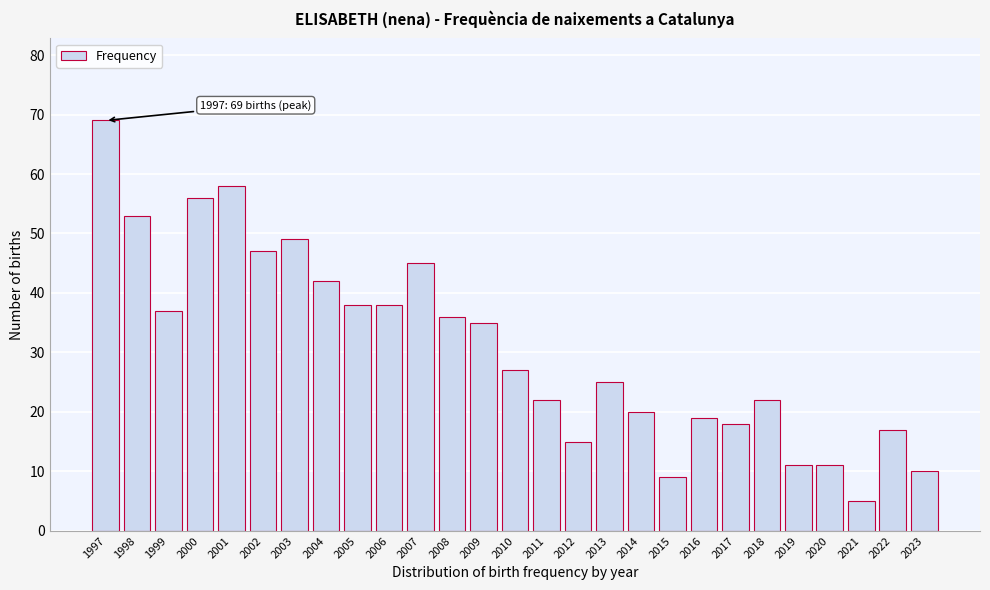

Reading left to right, list all the values displayed in this chart.

1997=69	1998=53	1999=37	2000=56	2001=58	2002=47	2003=49	2004=42	2005=38	2006=38	2007=45	2008=36	2009=35	2010=27	2011=22	2012=15	2013=25	2014=20	2015=9	2016=19	2017=18	2018=22	2019=11	2020=11	2021=5	2022=17	2023=10